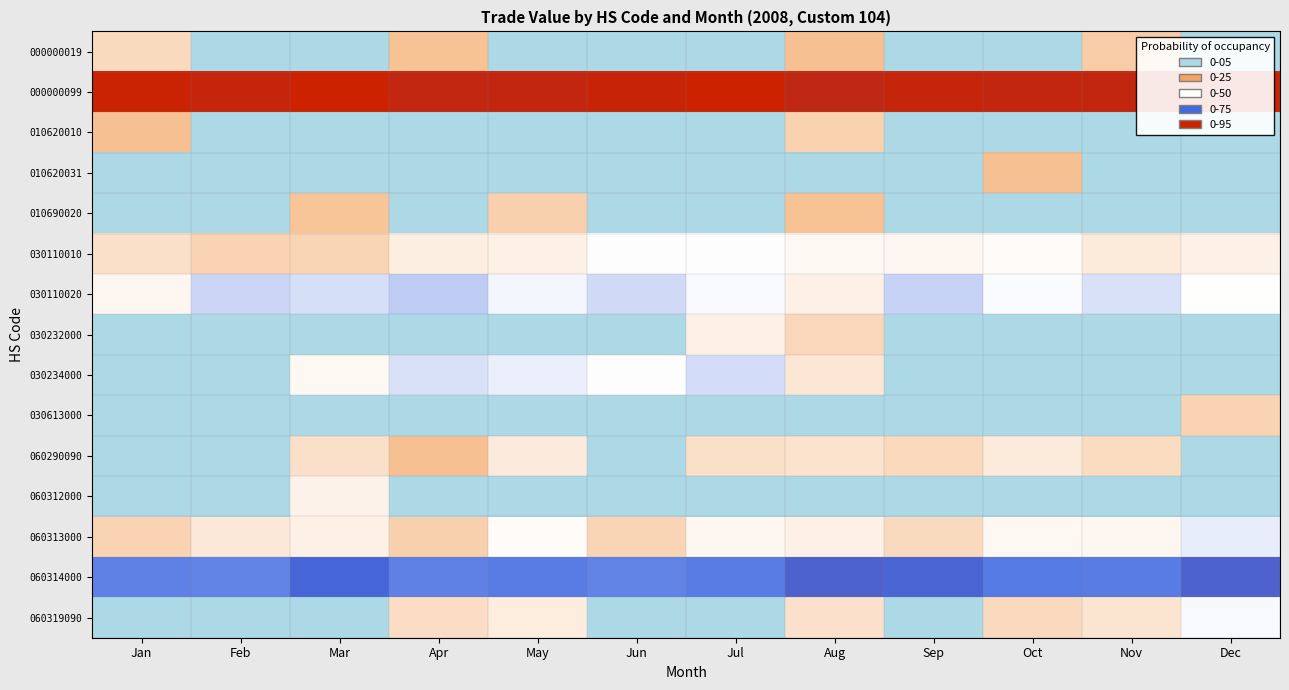

Reading left to right, what are all the values shown in this chart?

000000019: Jan=6.4	Feb=0.0	Mar=0.0	Apr=5.4	May=0.0	Jun=0.0	Jul=0.0	Aug=5.3	Sep=0.0	Oct=0.0	Nov=5.8	Dec=0.0
000000099: Jan=16.1	Feb=15.9	Mar=16.1	Apr=15.8	May=15.9	Jun=16.0	Jul=16.1	Aug=15.7	Sep=15.9	Oct=15.8	Nov=15.8	Dec=16.0
010620010: Jan=5.3	Feb=0.0	Mar=0.0	Apr=0.0	May=0.0	Jun=0.0	Jul=0.0	Aug=6.1	Sep=0.0	Oct=0.0	Nov=0.0	Dec=0.0
010620031: Jan=0.0	Feb=0.0	Mar=0.0	Apr=0.0	May=0.0	Jun=0.0	Jul=0.0	Aug=0.0	Sep=0.0	Oct=5.3	Nov=0.0	Dec=0.0
010690020: Jan=0.0	Feb=0.0	Mar=5.5	Apr=0.0	May=6.0	Jun=0.0	Jul=0.0	Aug=5.4	Sep=0.0	Oct=0.0	Nov=0.0	Dec=0.0
030110010: Jan=6.7	Feb=6.2	Mar=6.2	Apr=7.3	May=7.4	Jun=8.1	Jul=8.1	Aug=7.8	Sep=7.8	Oct=7.9	Nov=7.2	Dec=7.4
030110020: Jan=7.7	Feb=9.1	Mar=8.9	Apr=9.5	May=8.3	Jun=9.0	Jul=8.3	Aug=7.5	Sep=9.3	Oct=8.2	Nov=8.9	Dec=8.1
030232000: Jan=0.0	Feb=0.0	Mar=0.0	Apr=0.0	May=0.0	Jun=0.0	Jul=7.4	Aug=6.3	Sep=0.0	Oct=0.0	Nov=0.0	Dec=0.0
030234000: Jan=0.0	Feb=0.0	Mar=7.8	Apr=8.9	May=8.5	Jun=8.1	Jul=9.0	Aug=7.0	Sep=0.0	Oct=0.0	Nov=0.0	Dec=0.0
030613000: Jan=0.0	Feb=0.0	Mar=0.0	Apr=0.0	May=0.0	Jun=0.0	Jul=0.0	Aug=0.0	Sep=0.0	Oct=0.0	Nov=0.0	Dec=6.2
060290090: Jan=0.0	Feb=0.0	Mar=6.7	Apr=5.3	May=7.2	Jun=0.0	Jul=6.7	Aug=6.9	Sep=6.4	Oct=7.1	Nov=6.5	Dec=0.0
060312000: Jan=0.0	Feb=0.0	Mar=7.6	Apr=0.0	May=0.0	Jun=0.0	Jul=0.0	Aug=0.0	Sep=0.0	Oct=0.0	Nov=0.0	Dec=0.0
060313000: Jan=6.2	Feb=7.1	Mar=7.4	Apr=6.0	May=7.9	Jun=6.2	Jul=7.7	Aug=7.5	Sep=6.4	Oct=7.8	Nov=7.7	Dec=8.6
060314000: Jan=11.5	Feb=11.4	Mar=12.3	Apr=11.5	May=11.6	Jun=11.4	Jul=11.6	Aug=12.5	Sep=12.3	Oct=11.6	Nov=11.6	Dec=12.4
060319090: Jan=0.0	Feb=0.0	Mar=0.0	Apr=6.6	May=7.3	Jun=0.0	Jul=0.0	Aug=6.8	Sep=0.0	Oct=6.4	Nov=6.9	Dec=8.2